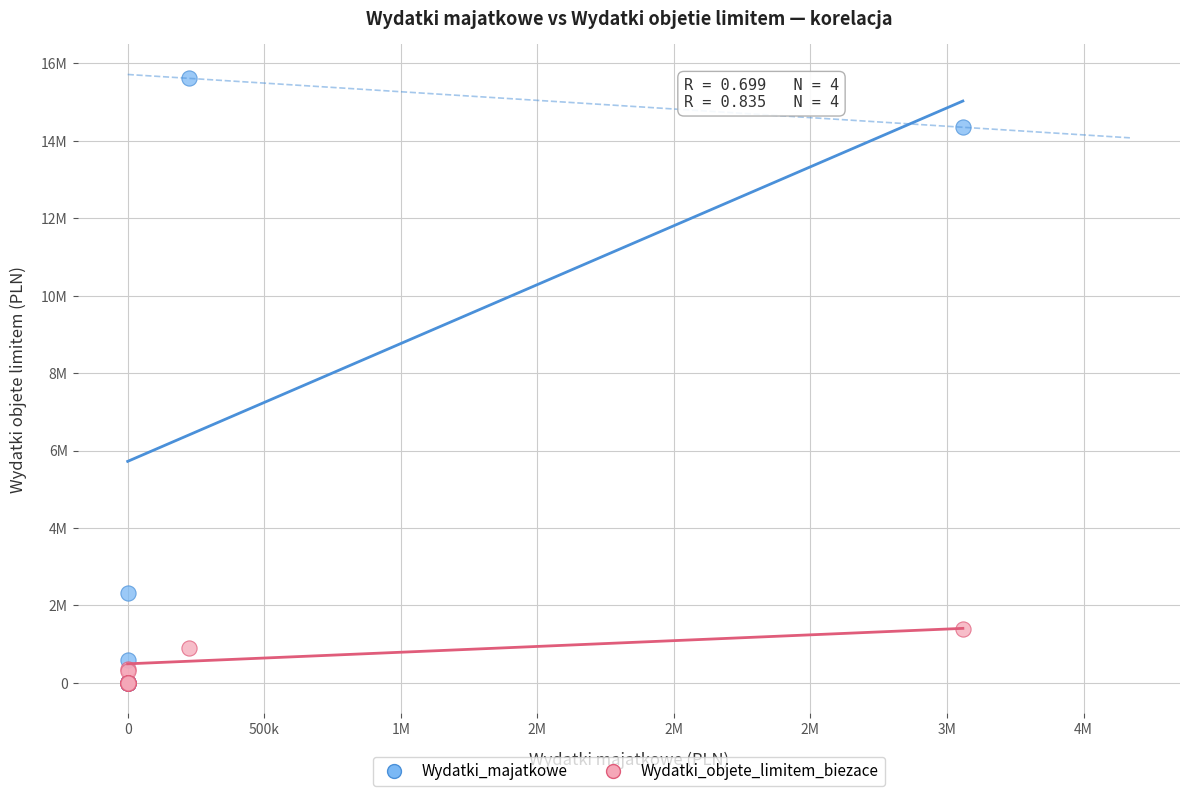

What are all the series names shown in the legend?

Wydatki_majatkowe, Wydatki_objete_limitem_biezace